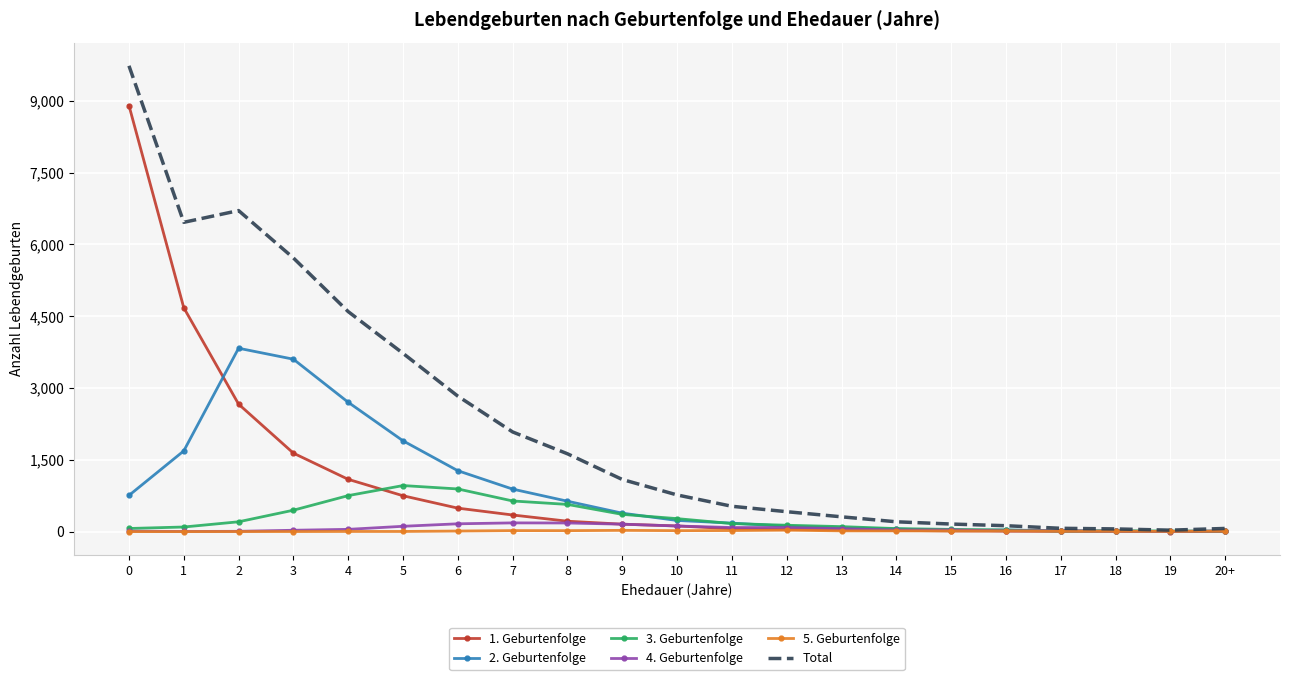

Is the value of 2. Geburtenfolge at 1 greater than the value of 1. Geburtenfolge at 11?

Yes